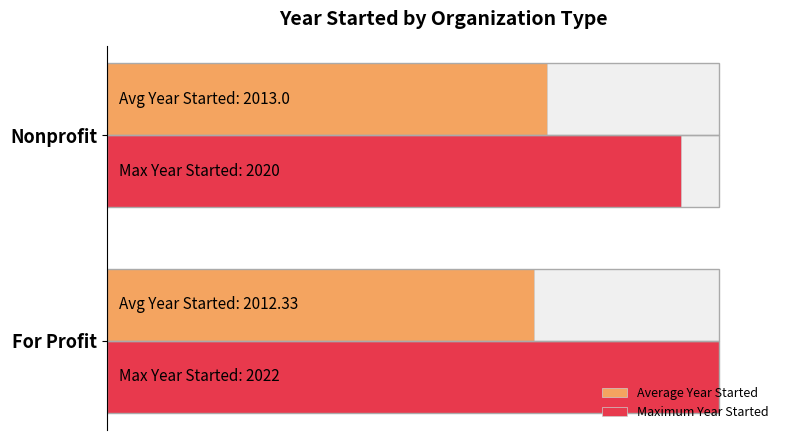

What are all the series names shown in the legend?

Average Year Started, Maximum Year Started